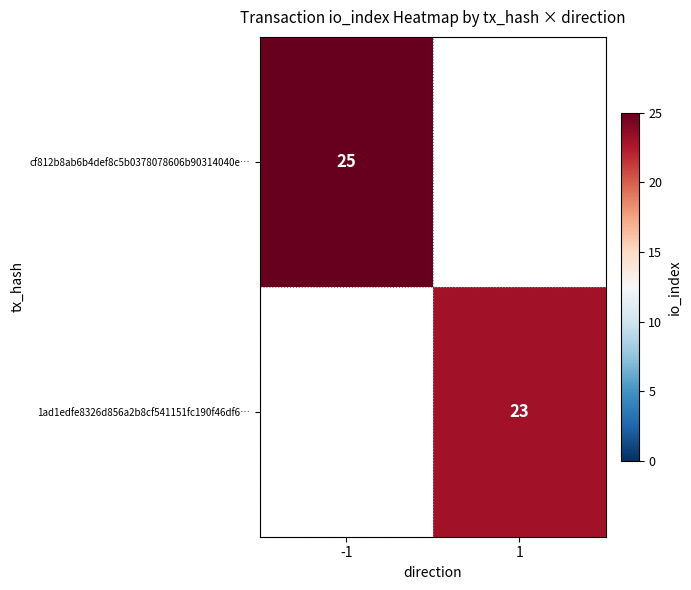

The value of 1ad1edfe8326d856a2b8cf541151fc190f46df6… at 1 is 32. True or false?

False